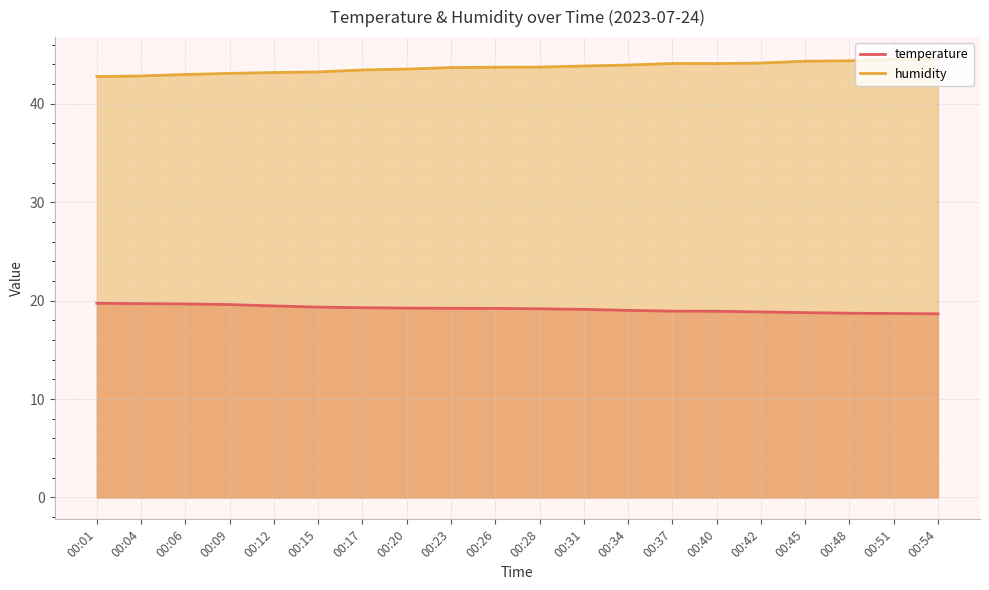

True or false: humidity and temperature cross at least once.

False